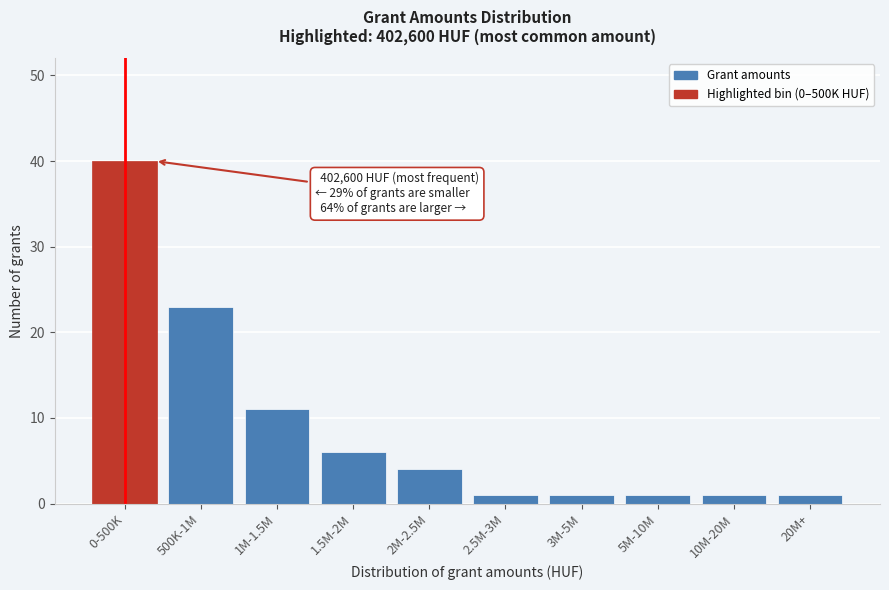

Reading right to left, transcribe all the data shown in this chart.

1	1	1	1	1	4	6	11	23	40